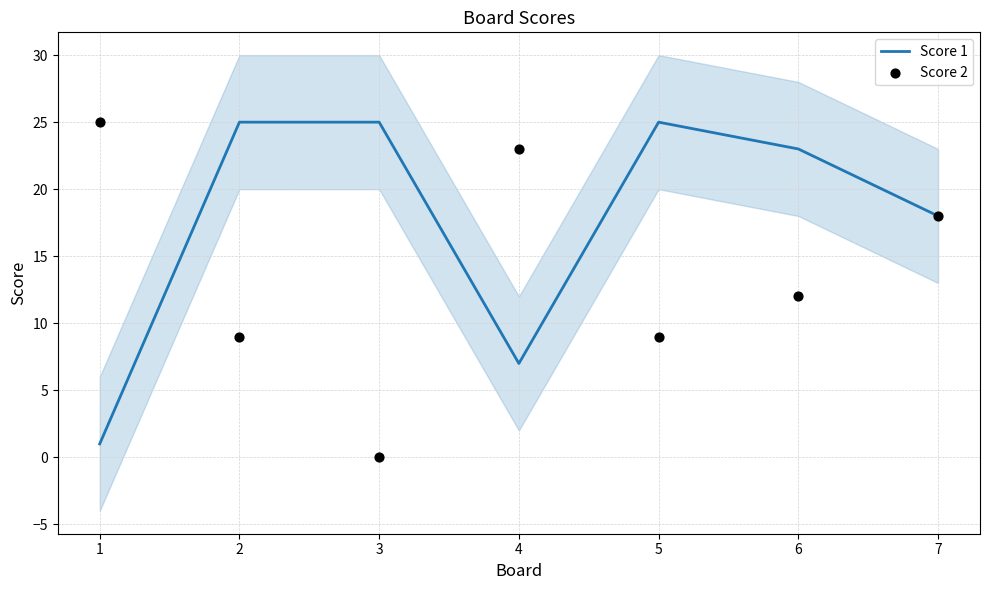

Which series has the largest total across all categories?

Score 1